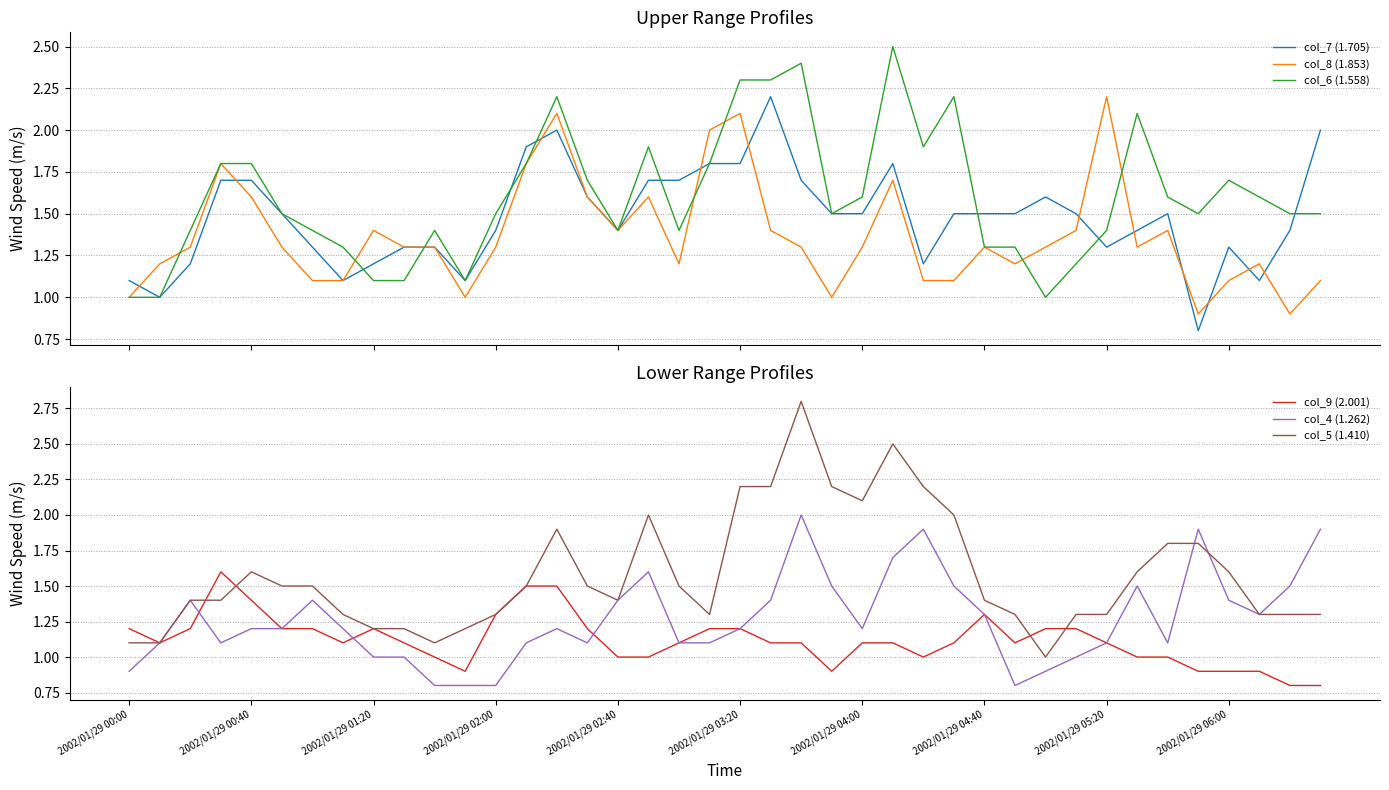

How many values in the col_4 (1.262) series exceed 1?

31